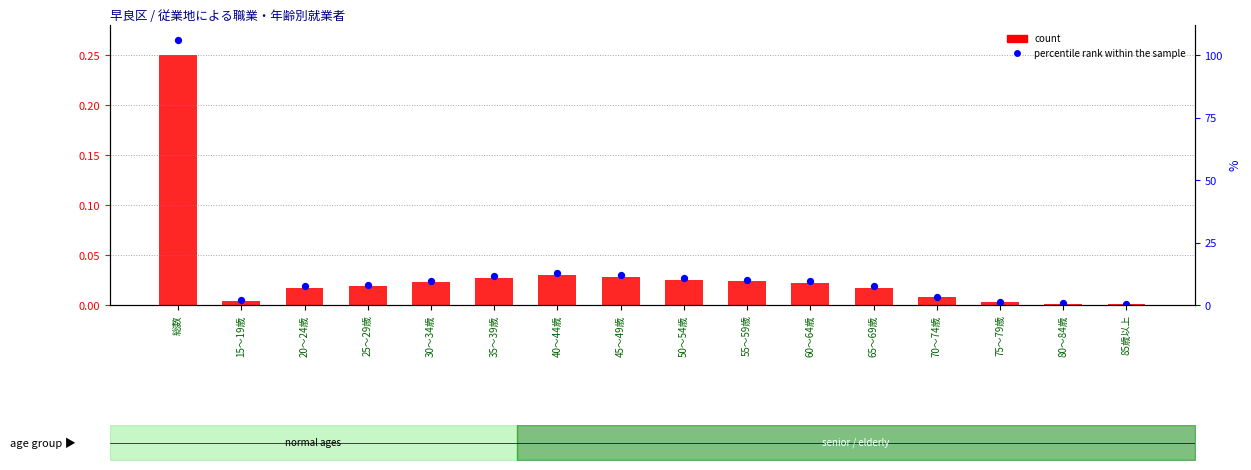

At which category is the sum across all series the highest?

総数